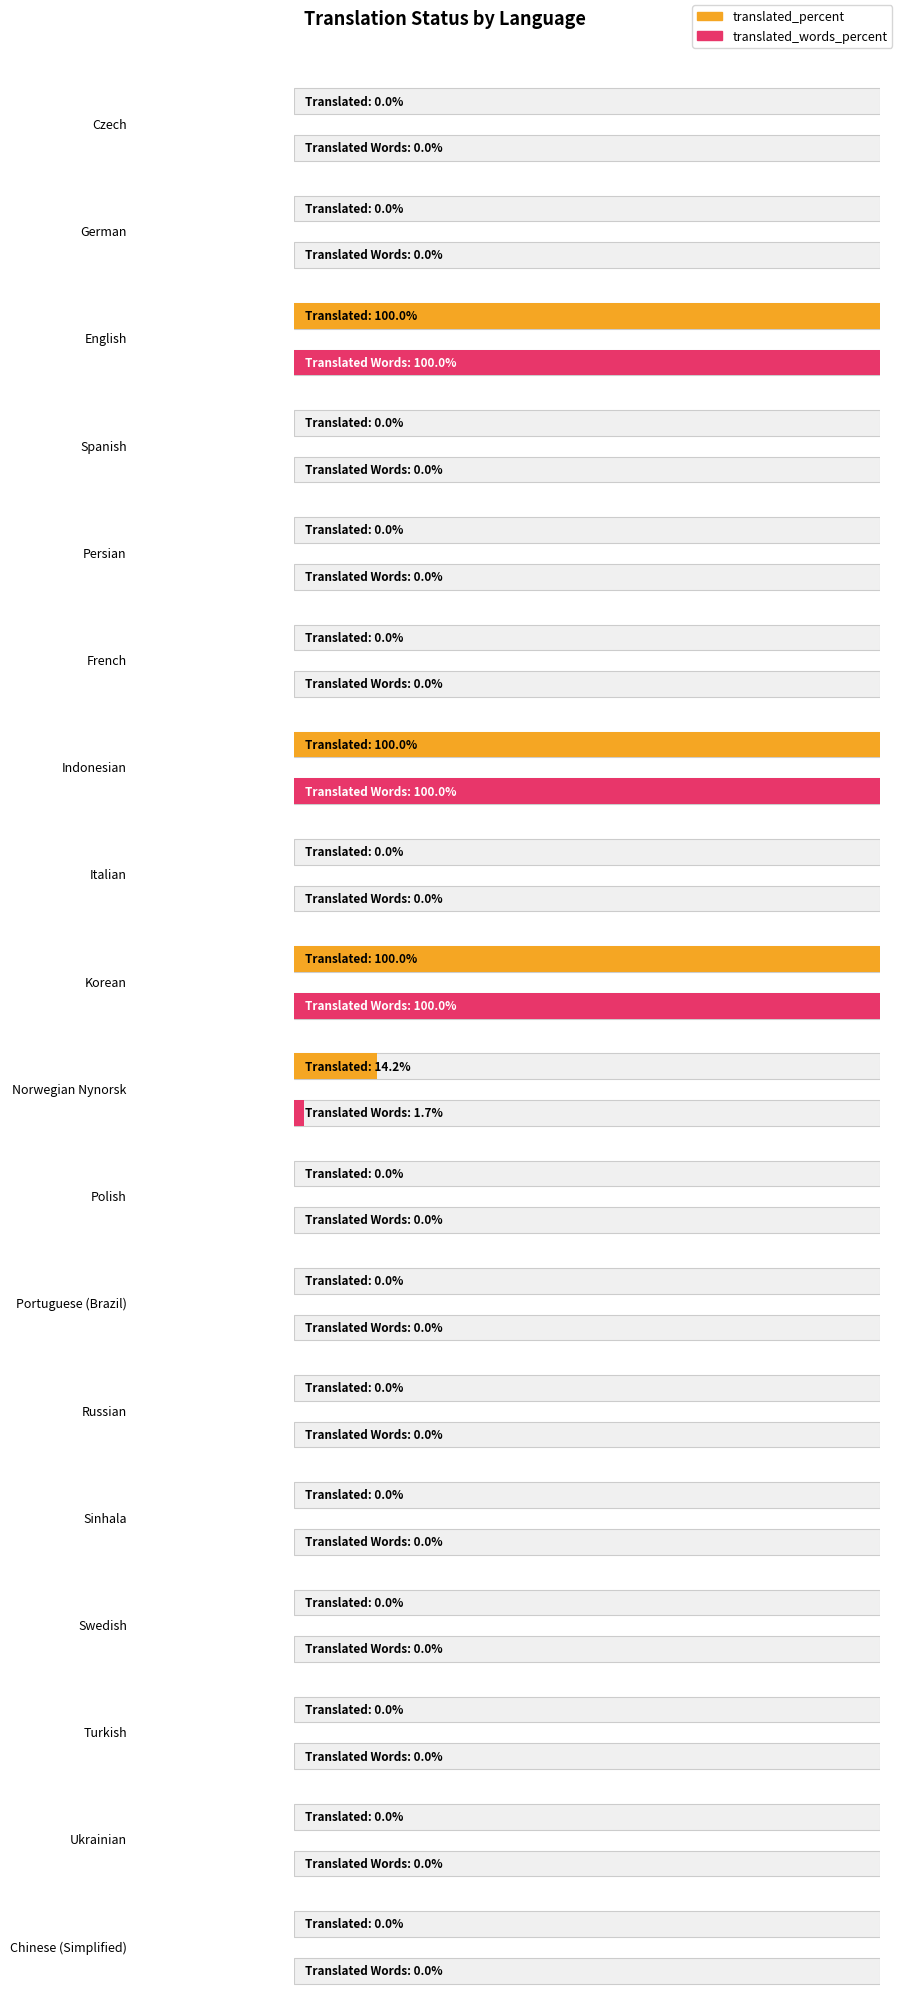

True or false: translated_percent has a value of 0.0 at Italian.

True